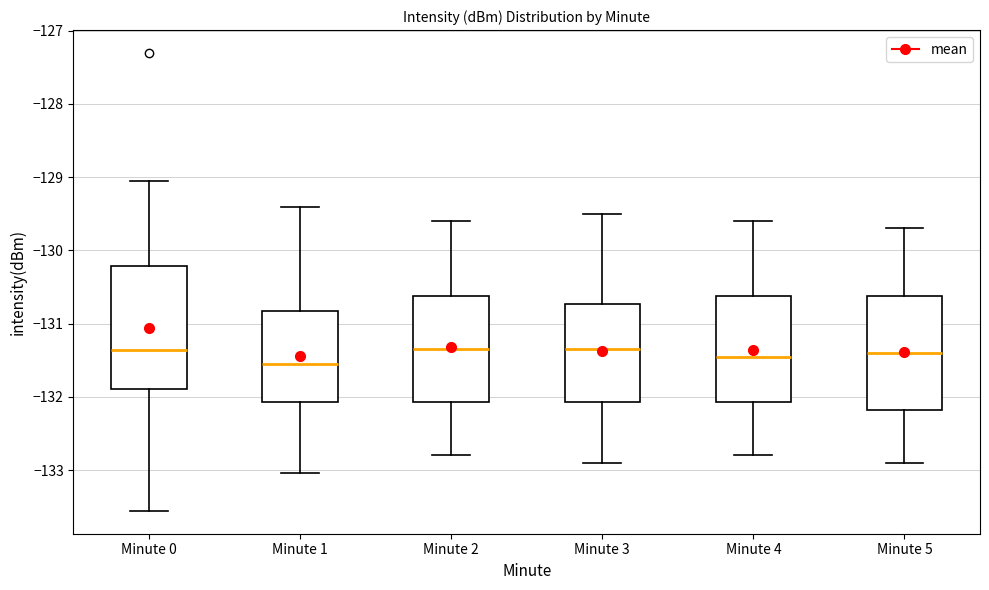

Which box's median line is the lowest?

Minute 1